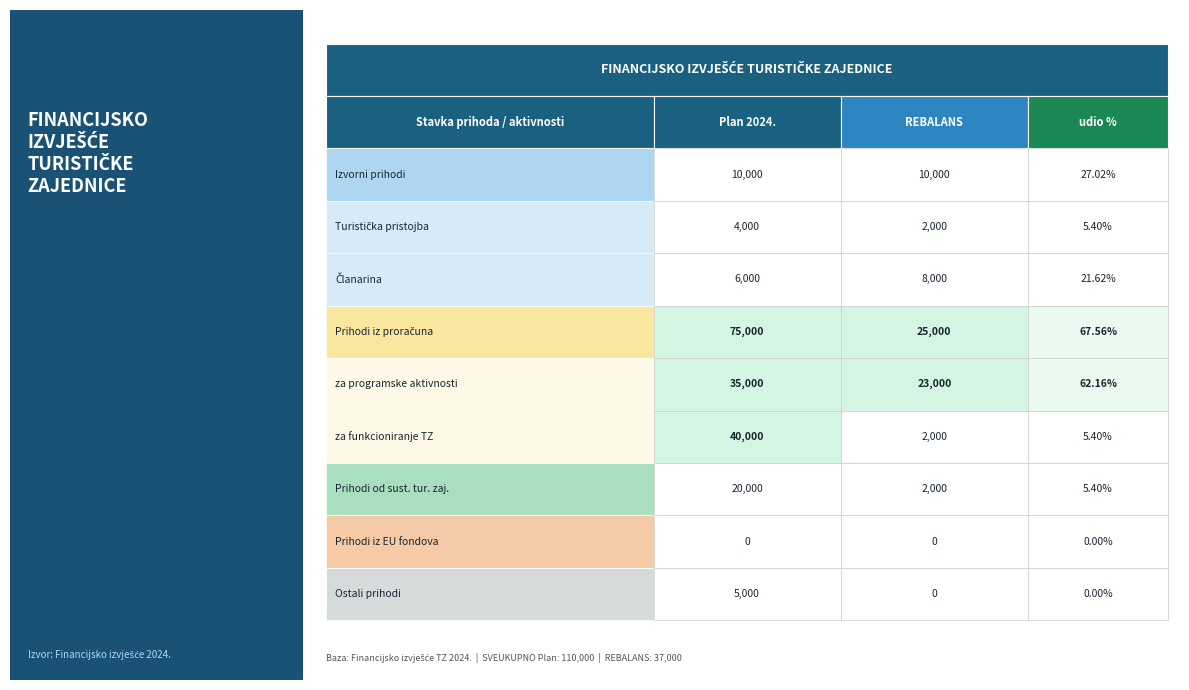

How many data points in udio % are above 5?

7